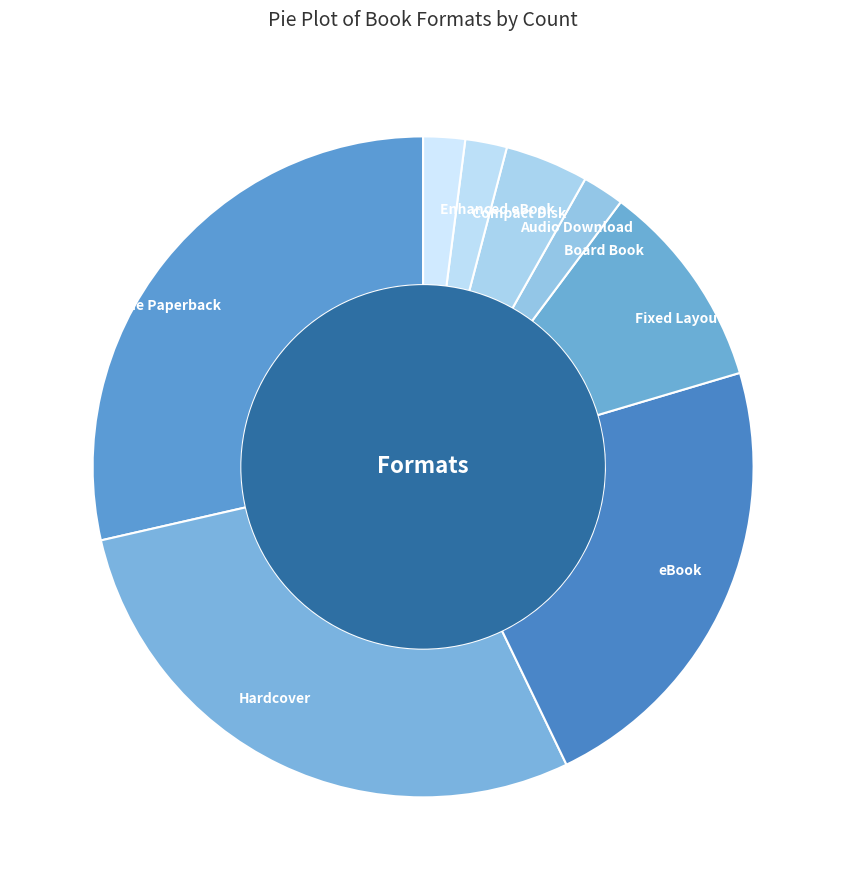

Does any single category account for the majority?

No